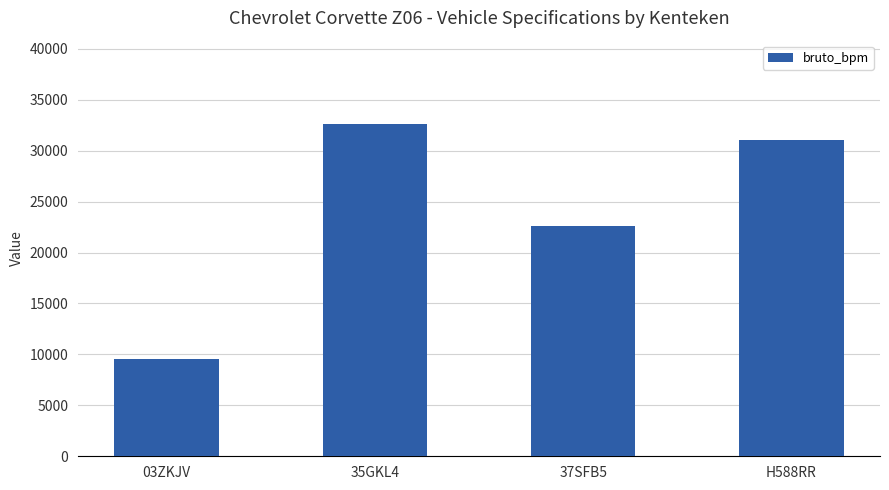

The value at 03ZKJV is 9501. True or false?

True